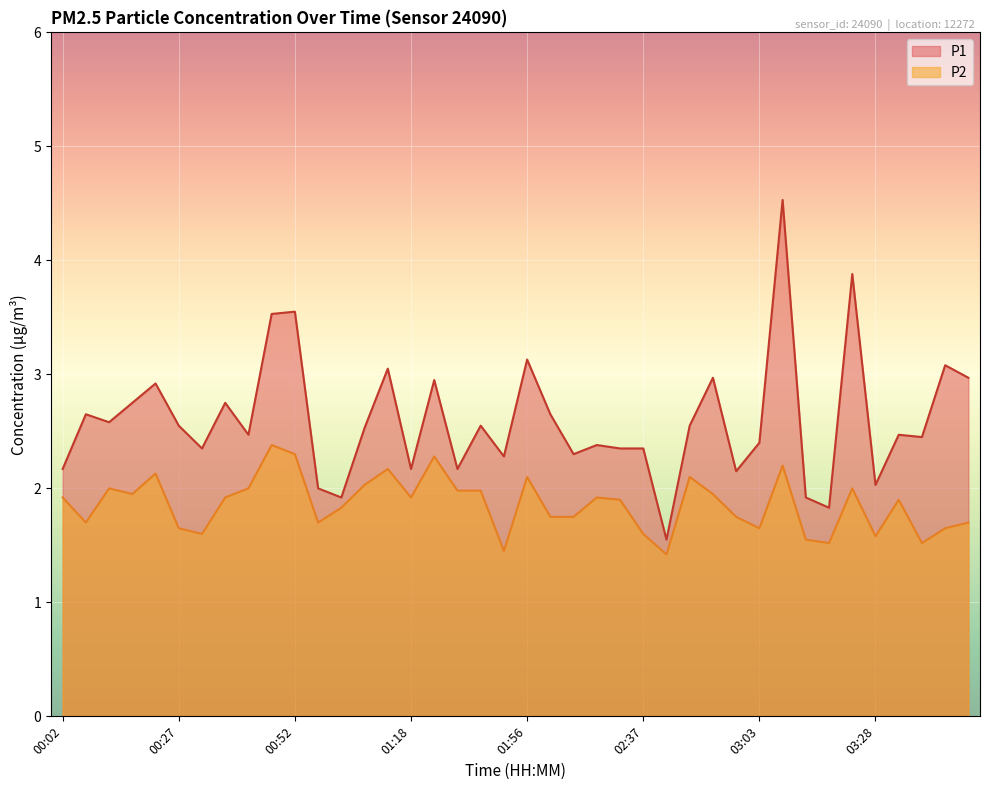

What is the sum of all P2 values?

74.4